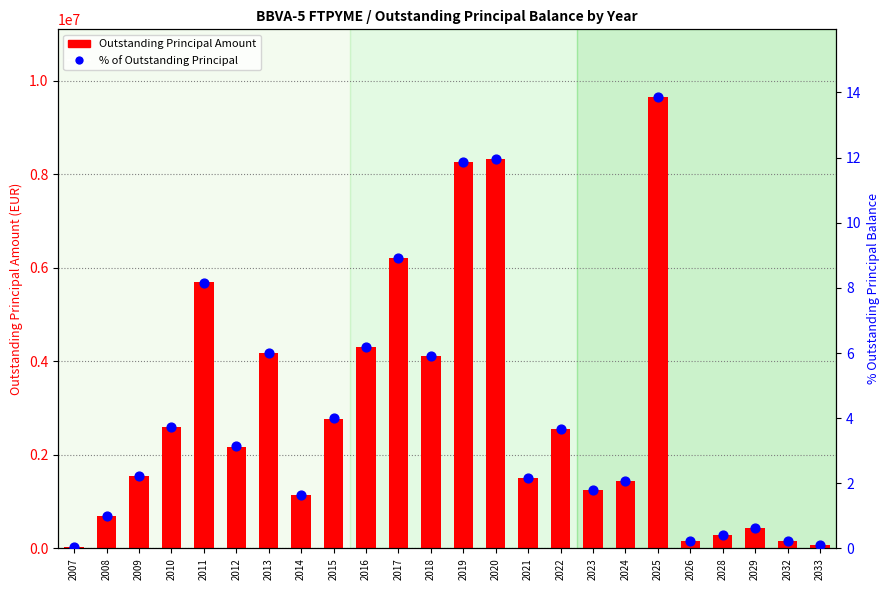

Is the value of % of Outstanding Principal at 2023 greater than the value of Outstanding Principal Amount at 2015?

No